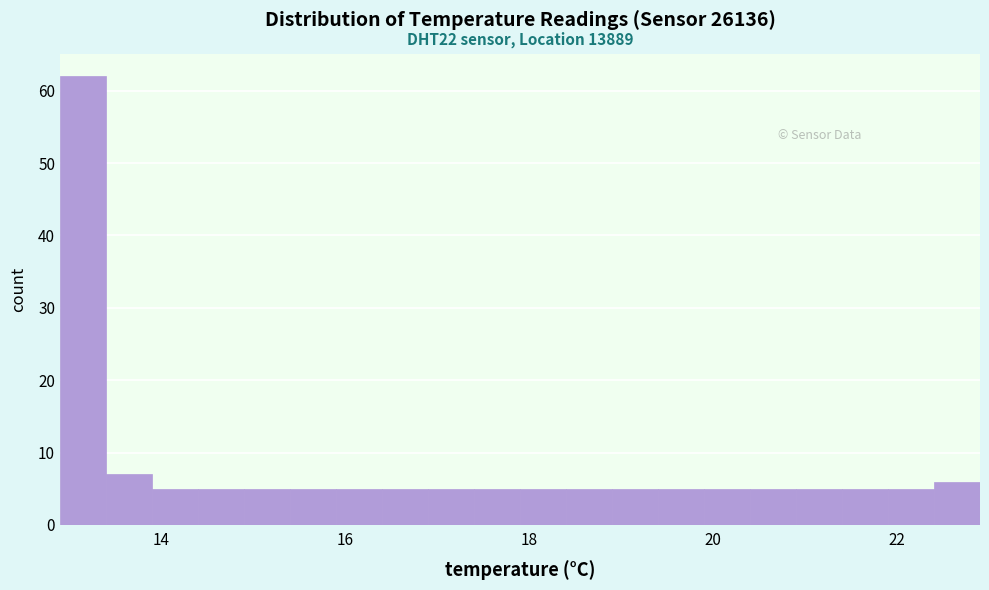

Around what value on the x-axis is the tallest bar? Give the approximate position of its centre, as read against the axis.

13.2